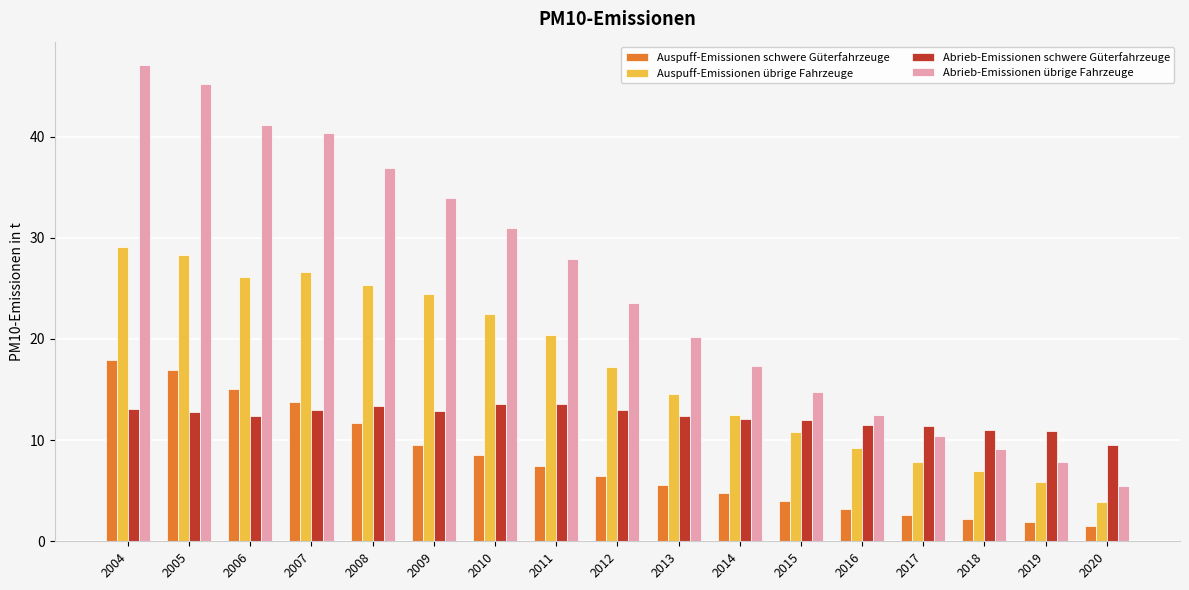

What is the sum of all Abrieb-Emissionen übrige Fahrzeuge values?

424.7